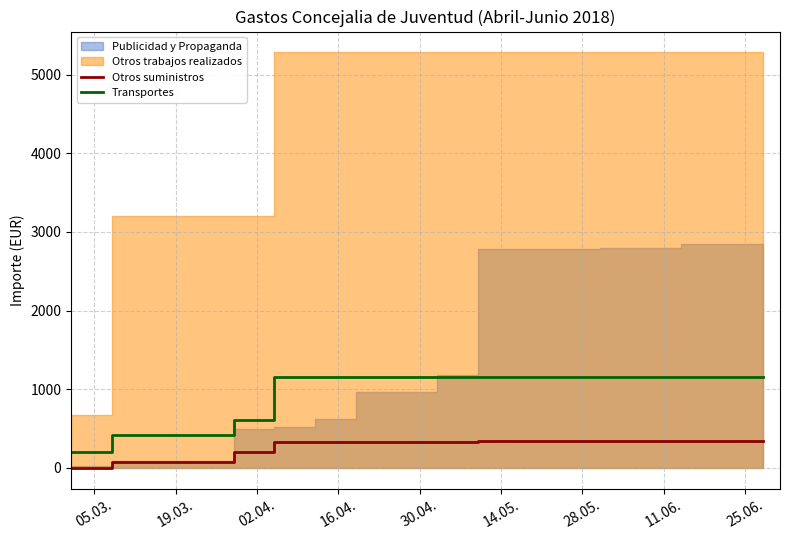

True or false: Transportes and Otros suministros cross at least once.

False